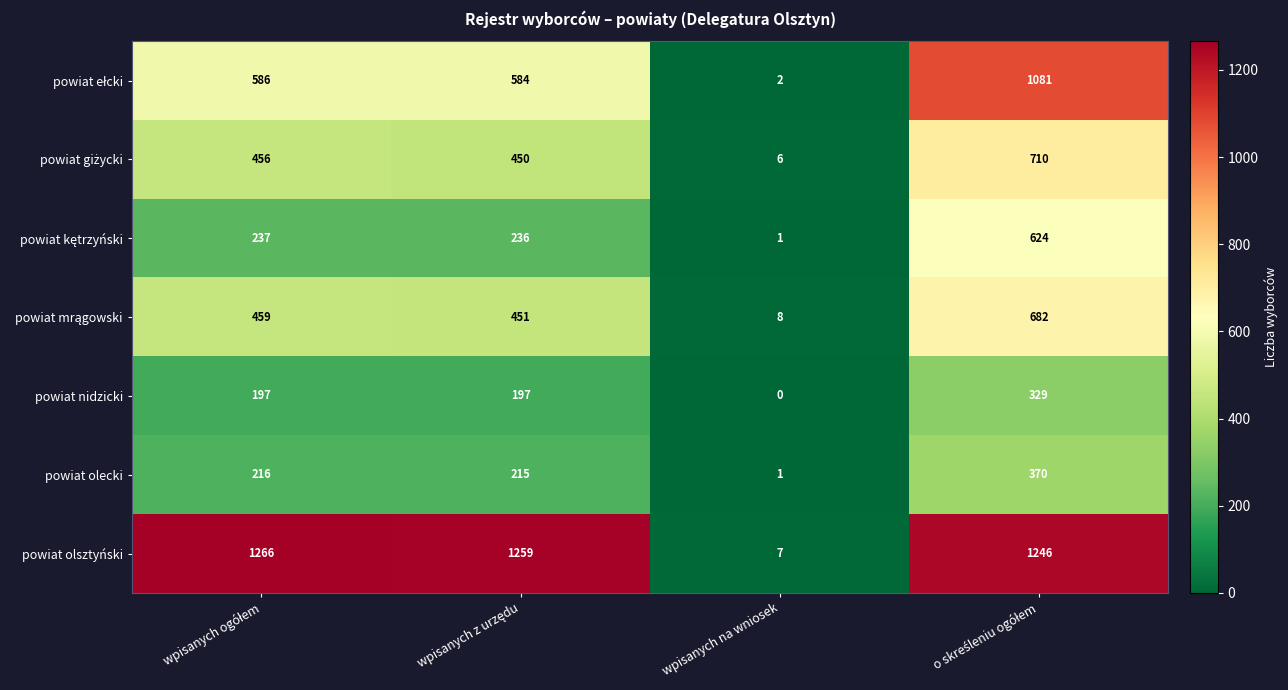

Which series has the largest total across all categories?

powiat olsztyński